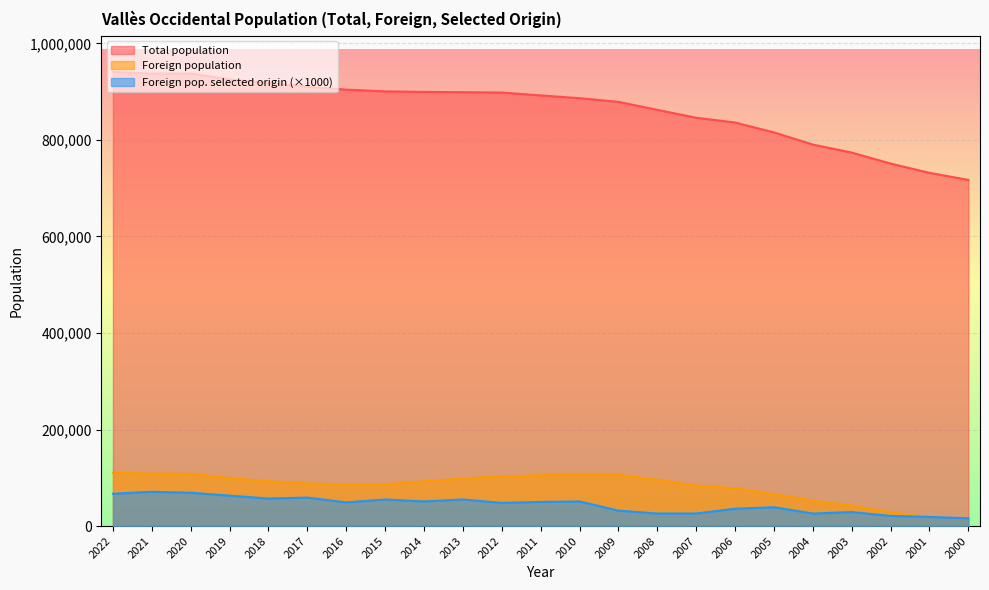

Rank the series at 2004 from highest to lowest value.

Total population, Foreign population, Foreign pop. selected origin (×1000)